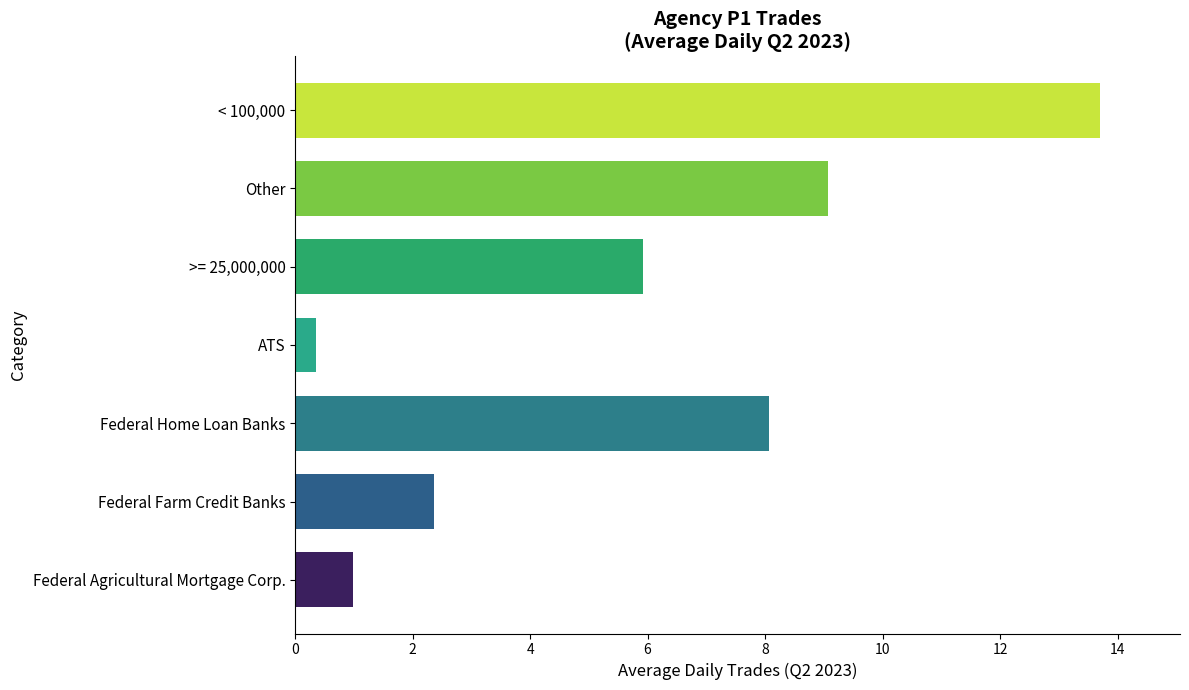

What is the sum of all values?

40.5